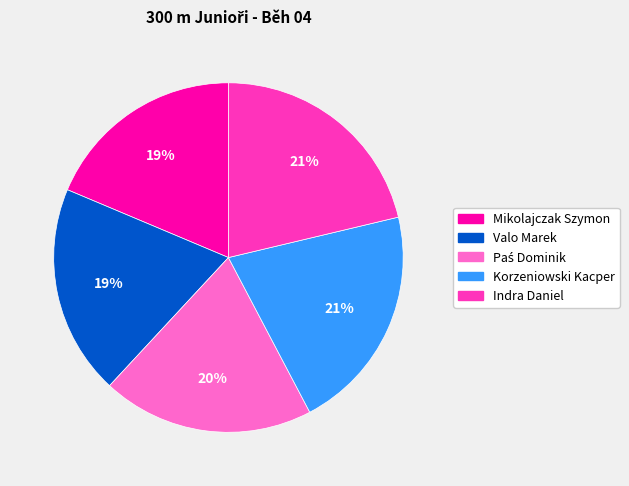

Combined, do Korzeniowski Kacper and Indra Daniel account for over 50%?

No